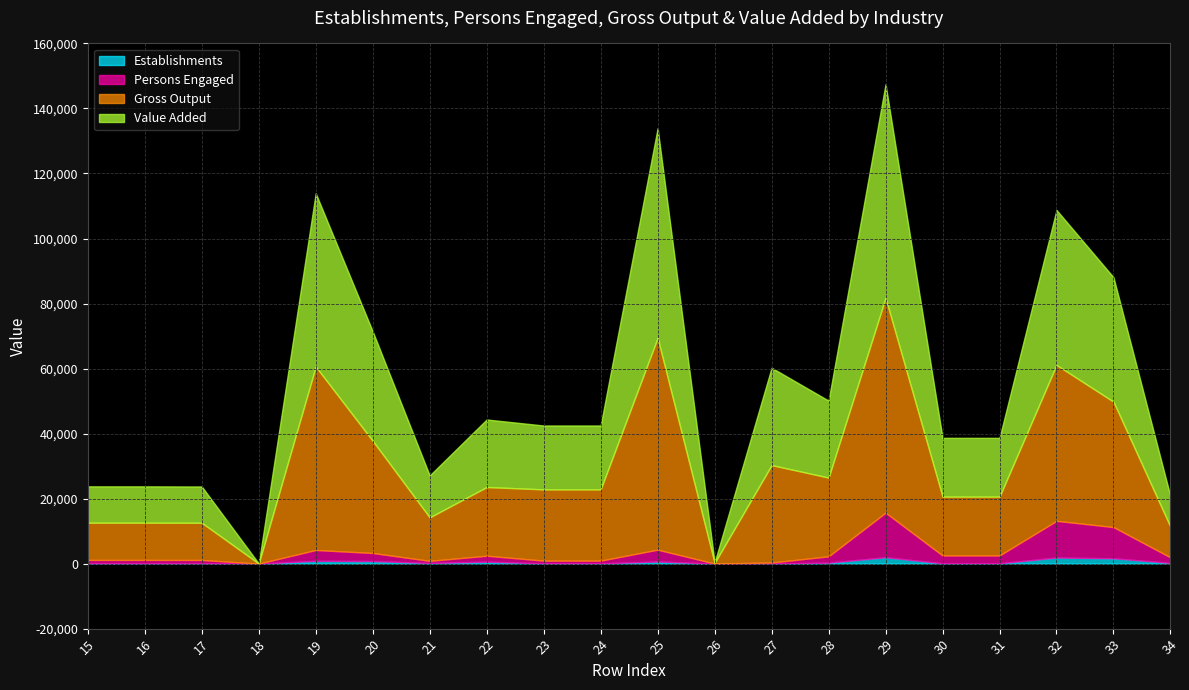

How many values in the Value Added series are below 19645?

9